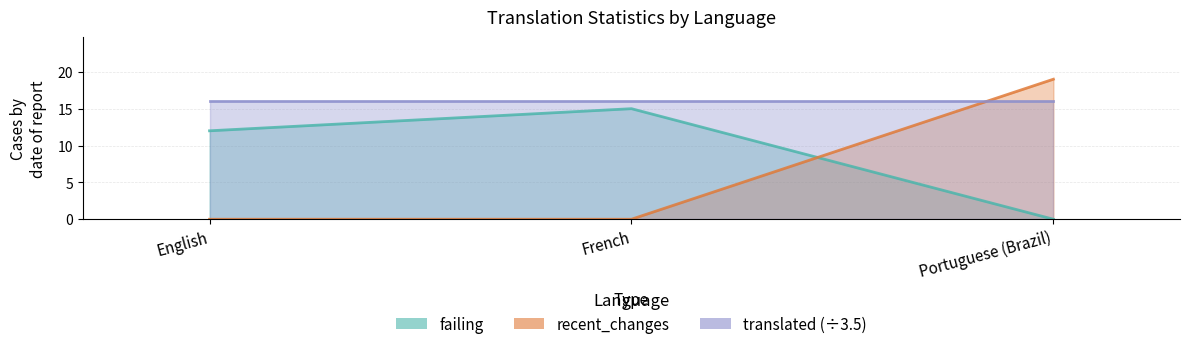

Between Portuguese (Brazil) and French, which is larger?

French